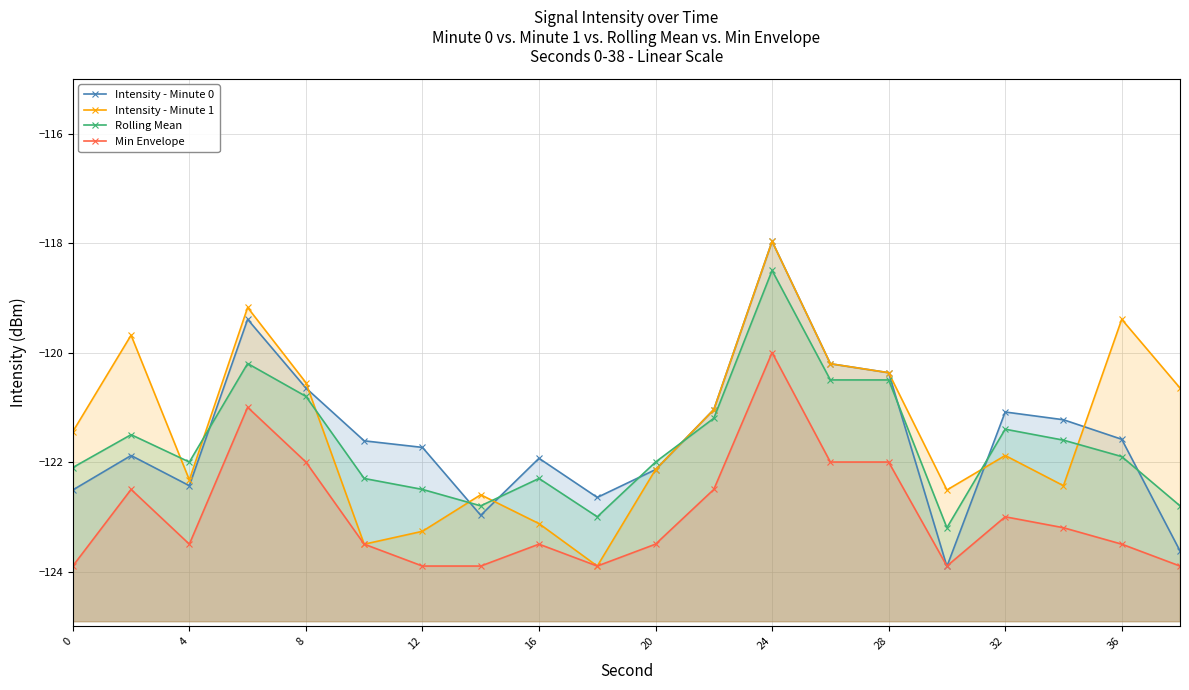

Does the chart display data point markers on the line(s)?

Yes